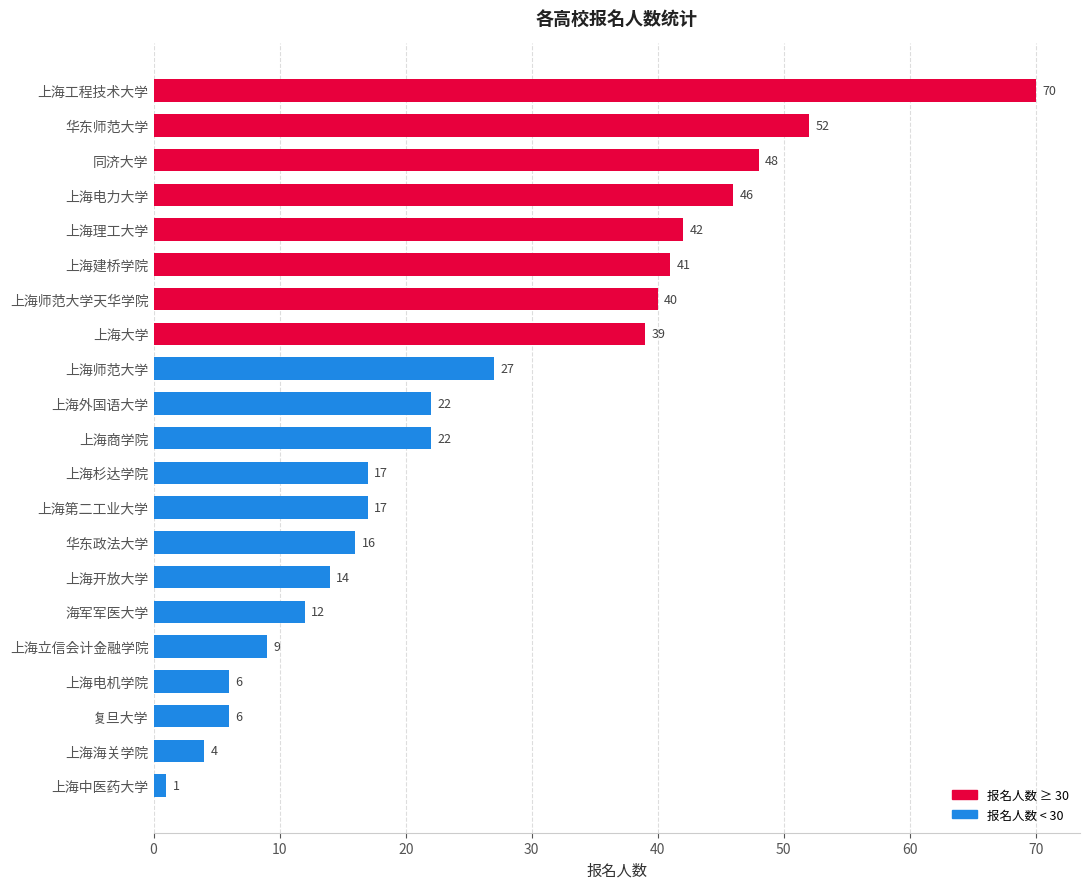

What is the maximum value shown in the chart?

70